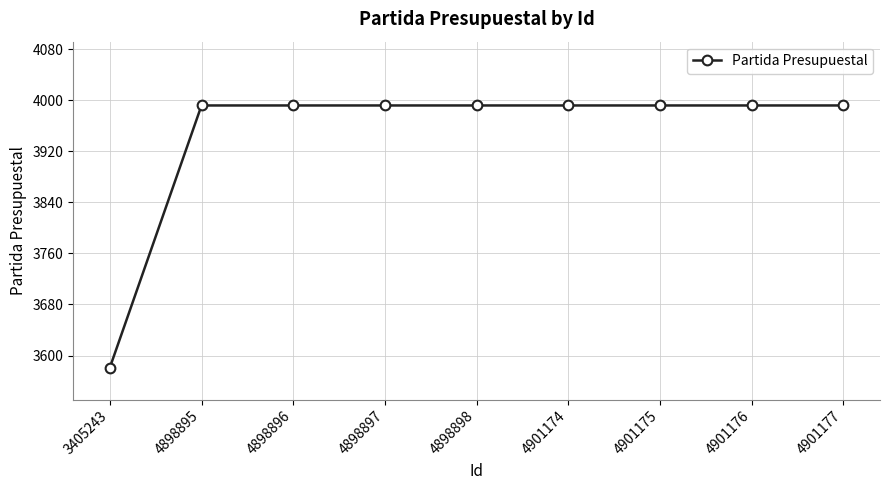

What is the ratio of the value at 4901176 to the value at 4898898?

1.0